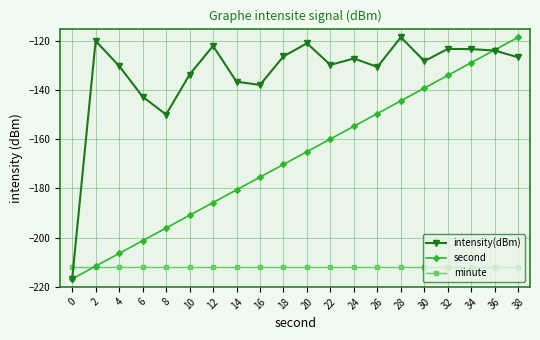

Read the minute value at 14.

-211.8